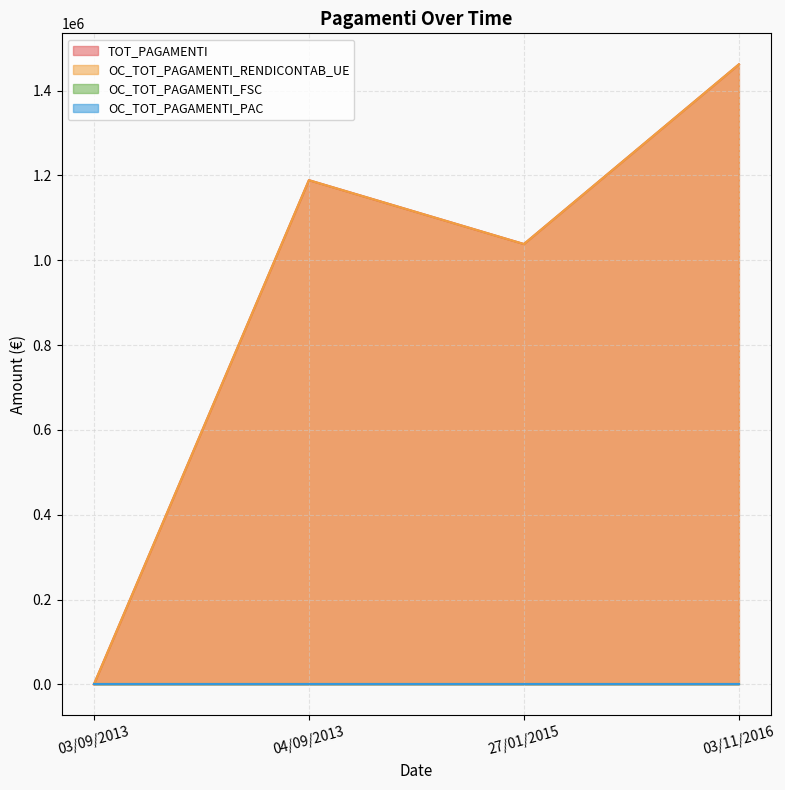

The OC_TOT_PAGAMENTI_RENDICONTAB_UE series shows 0.0 at 03/09/2013. True or false?

True